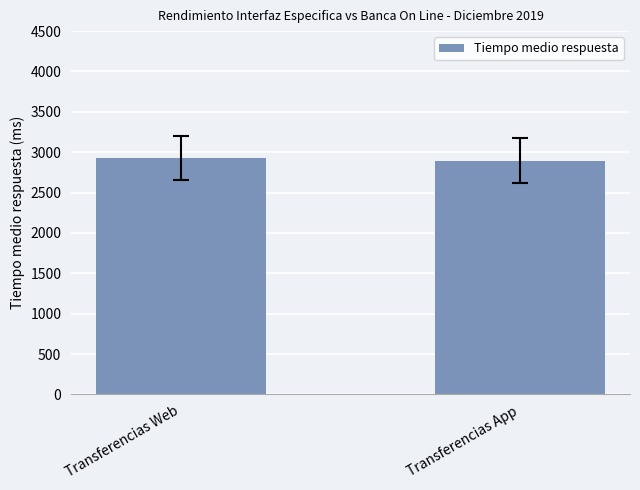

Reading left to right, list all the values displayed in this chart.

Transferencias Web=2928.2	Transferencias App=2895.7